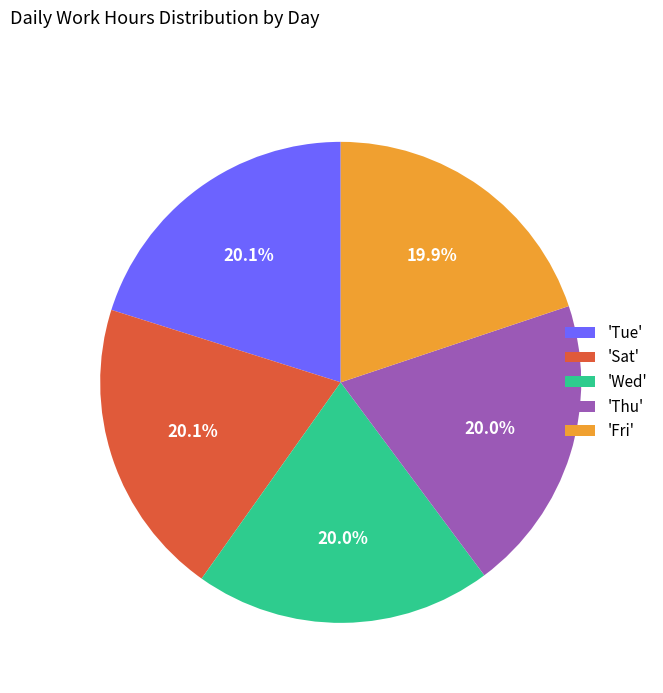

Is there a majority slice in this chart?

No